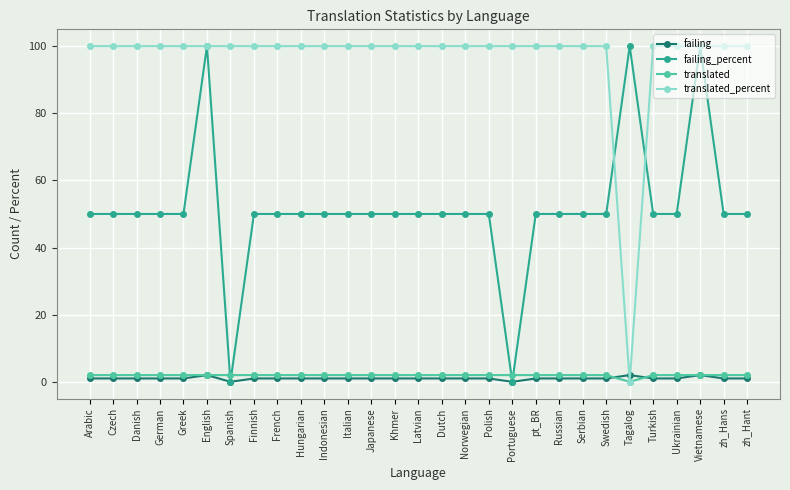

True or false: translated_percent has a value of 100 at Czech.

True